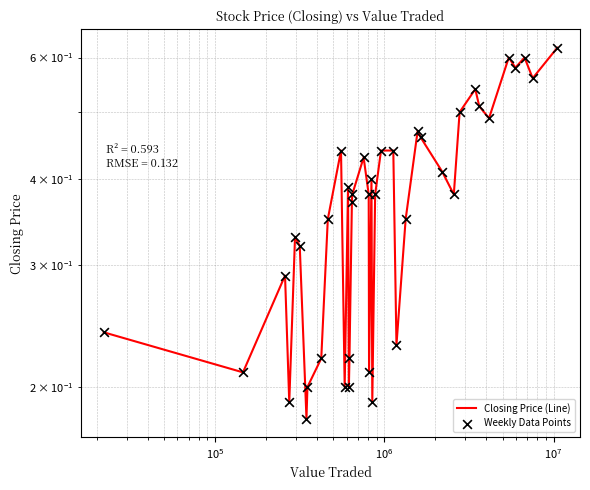

Which series has the largest total across all categories?

Closing Price (Line)